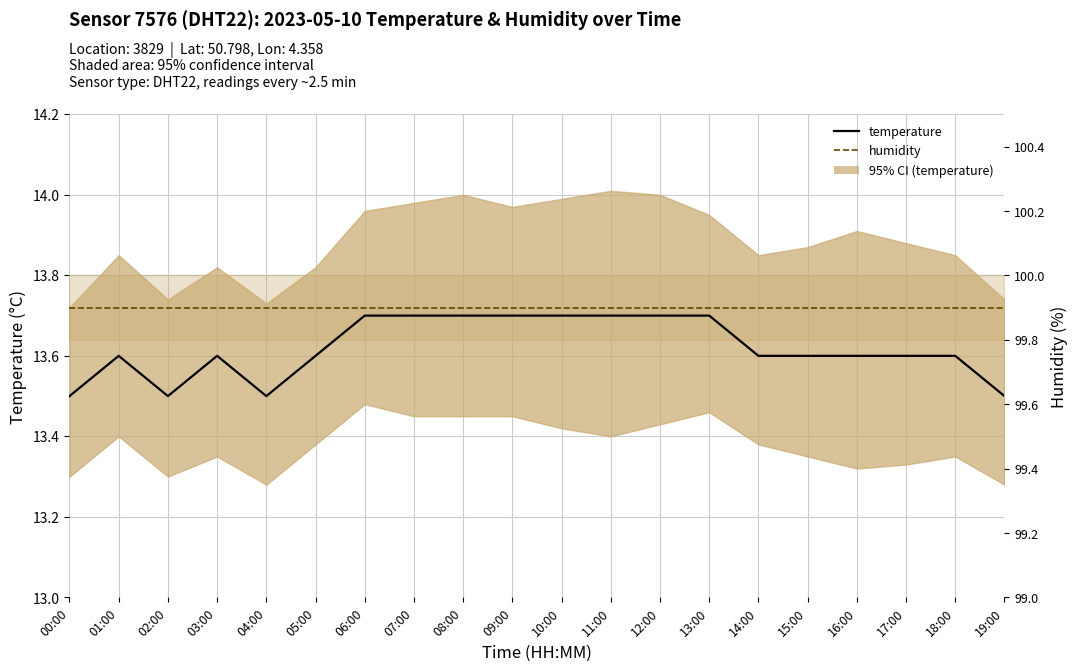

List the labels in order of humidity value, smallest first.

00:00, 01:00, 02:00, 03:00, 04:00, 05:00, 06:00, 07:00, 08:00, 09:00, 10:00, 11:00, 12:00, 13:00, 14:00, 15:00, 16:00, 17:00, 18:00, 19:00